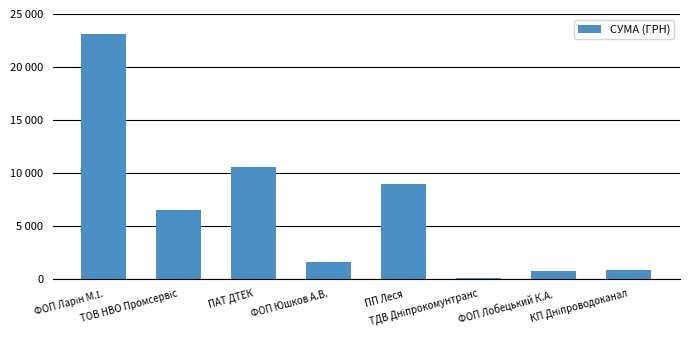

What is the difference between the maximum and second lowest values?

22285.4